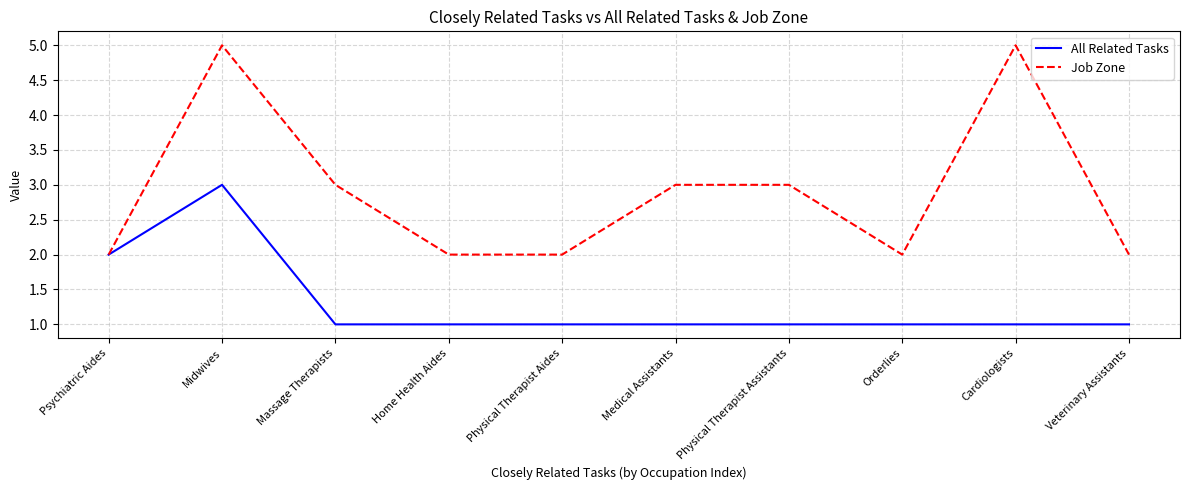

What is the sum of all All Related Tasks values?

13